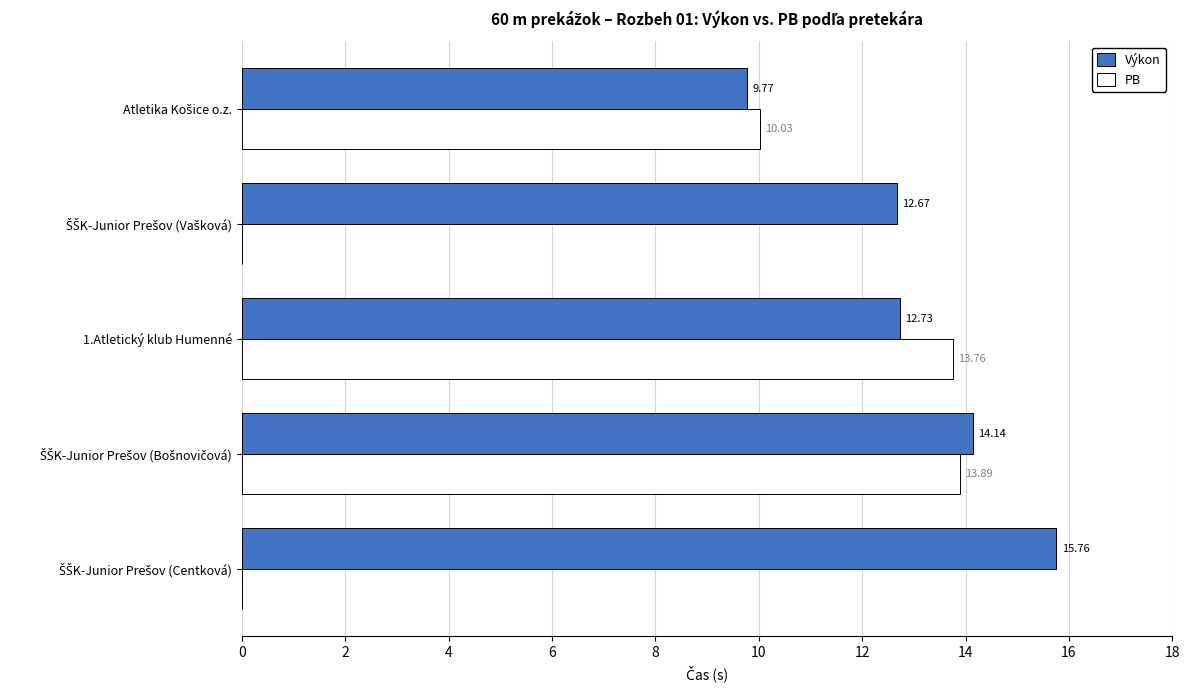

What is the total value across all series at 1.Atletický klub Humenné?

26.5